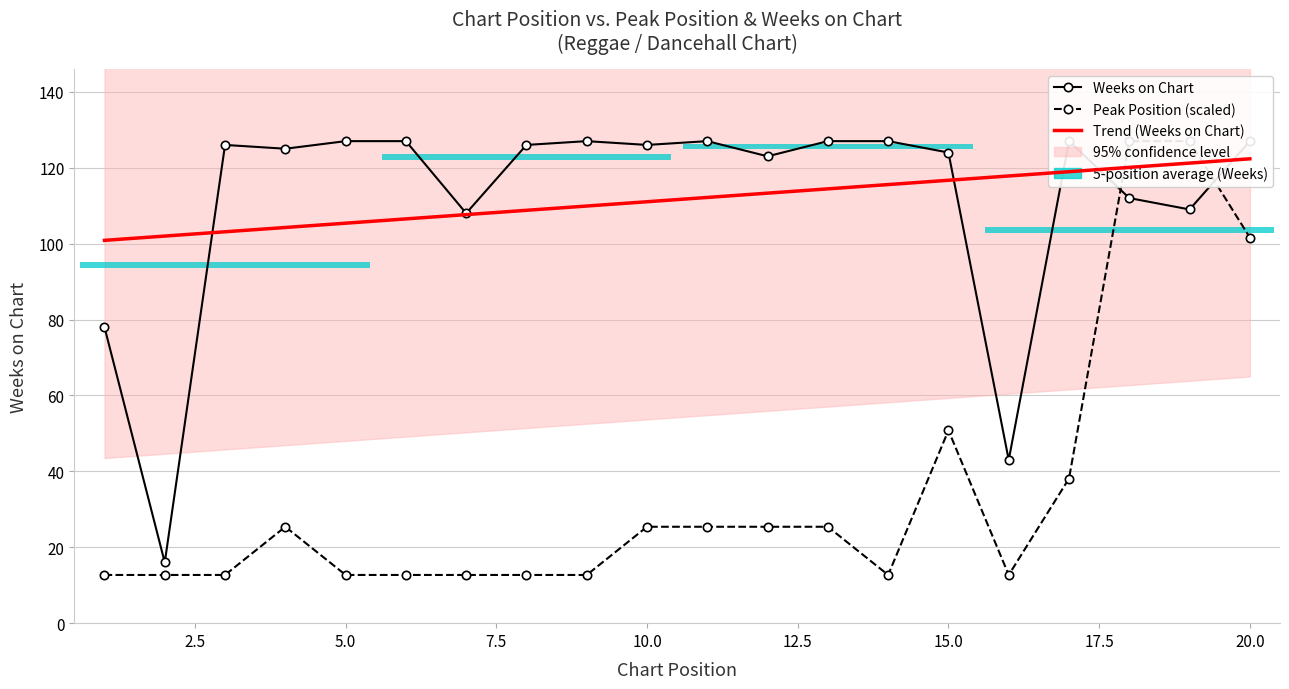

Is the value of Peak Position (scaled) at 17.5 greater than the value of Trend (Weeks on Chart) at 0.0?

No